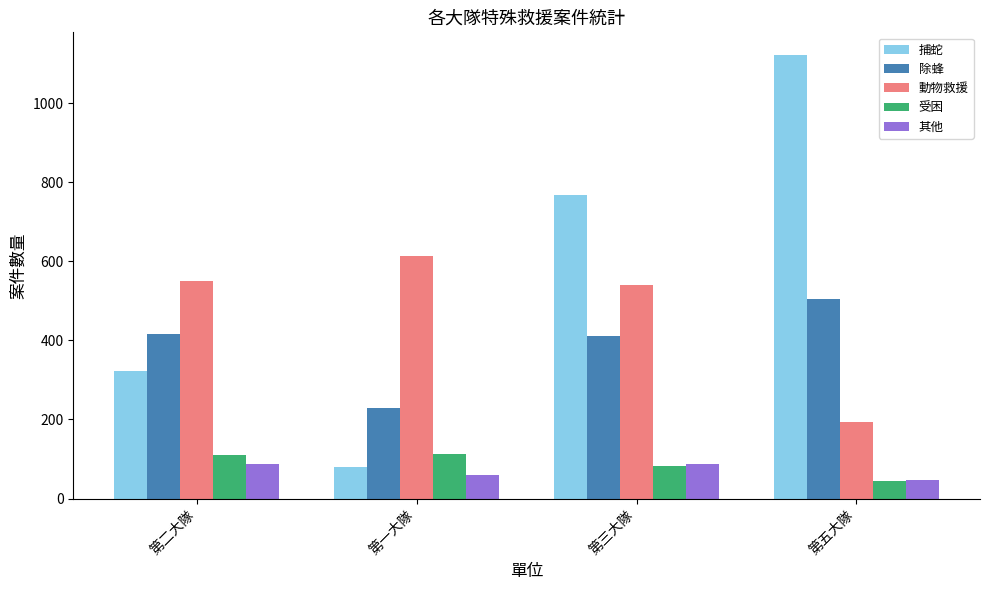

Rank the series by their maximum value, from highest to lowest.

捕蛇, 動物救援, 除蜂, 受困, 其他